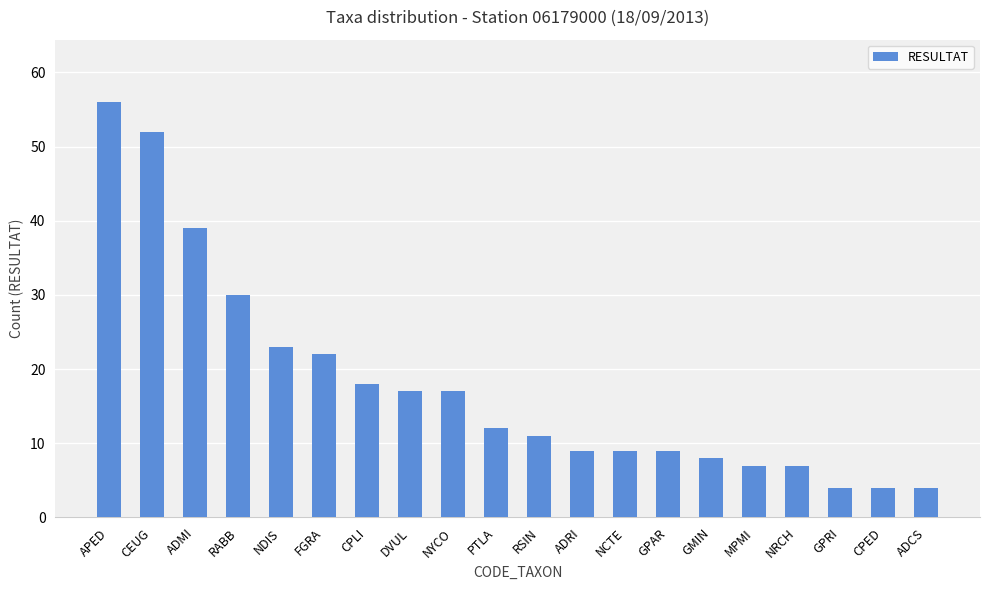

What is the greatest value displayed?

56